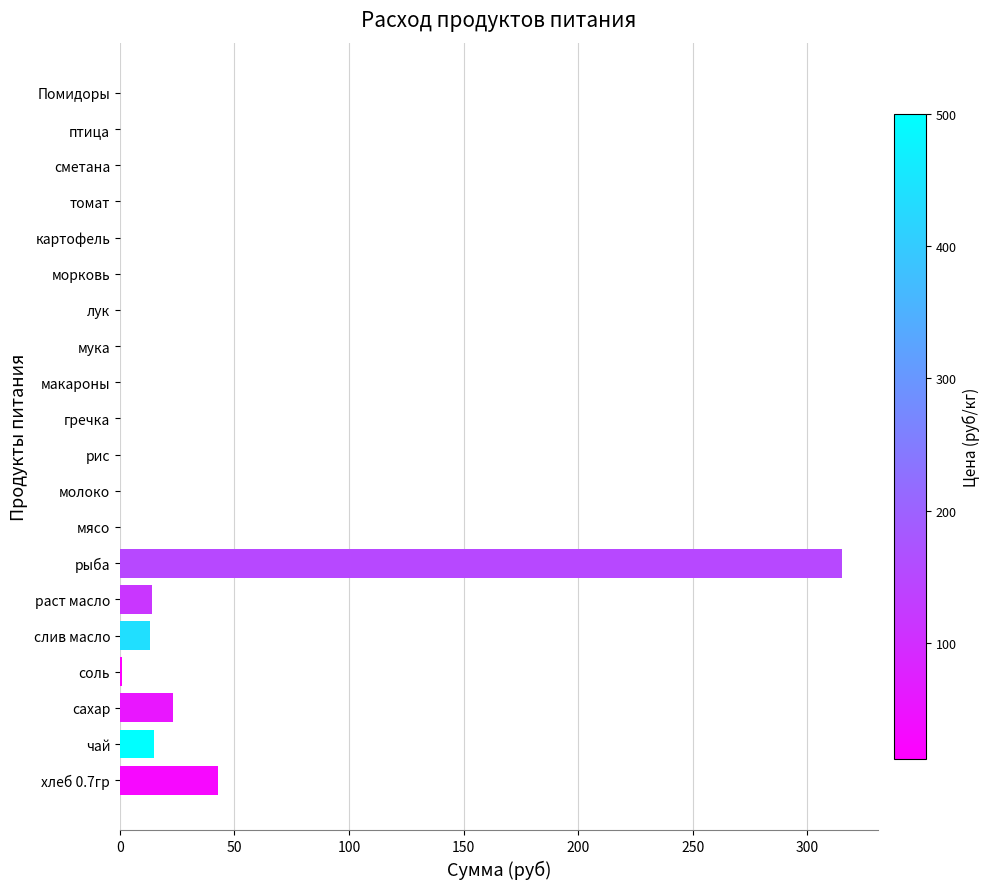

True or false: the data shows 0.0 at лук.

True